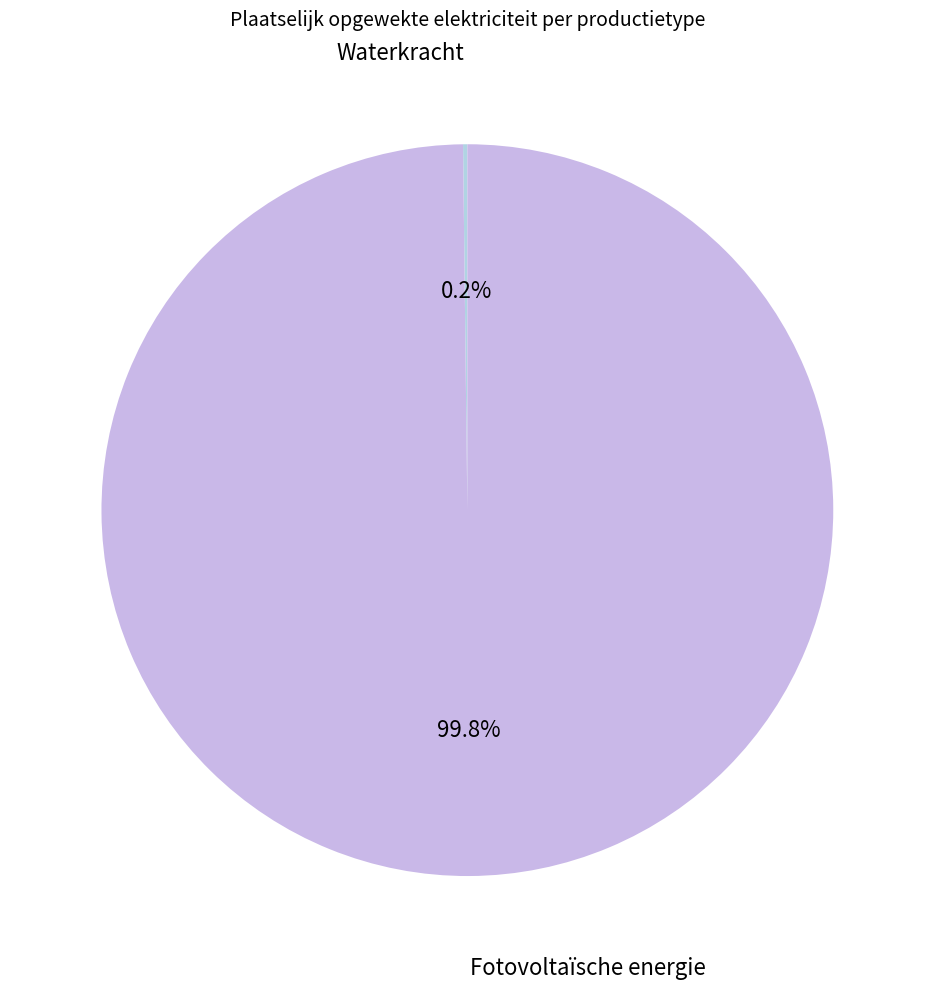

How many segments does this pie chart have?

2